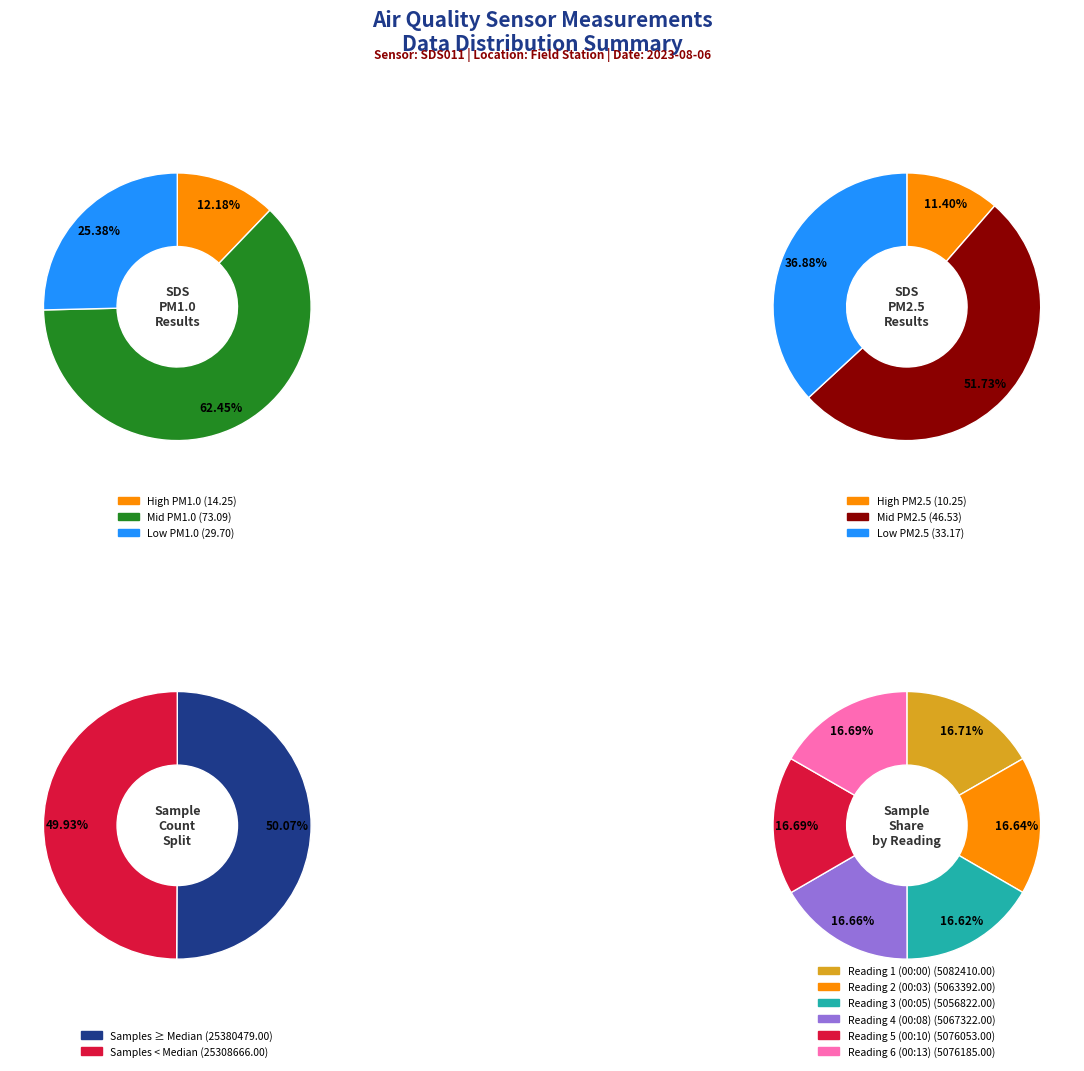

Does any single category account for the majority?

No